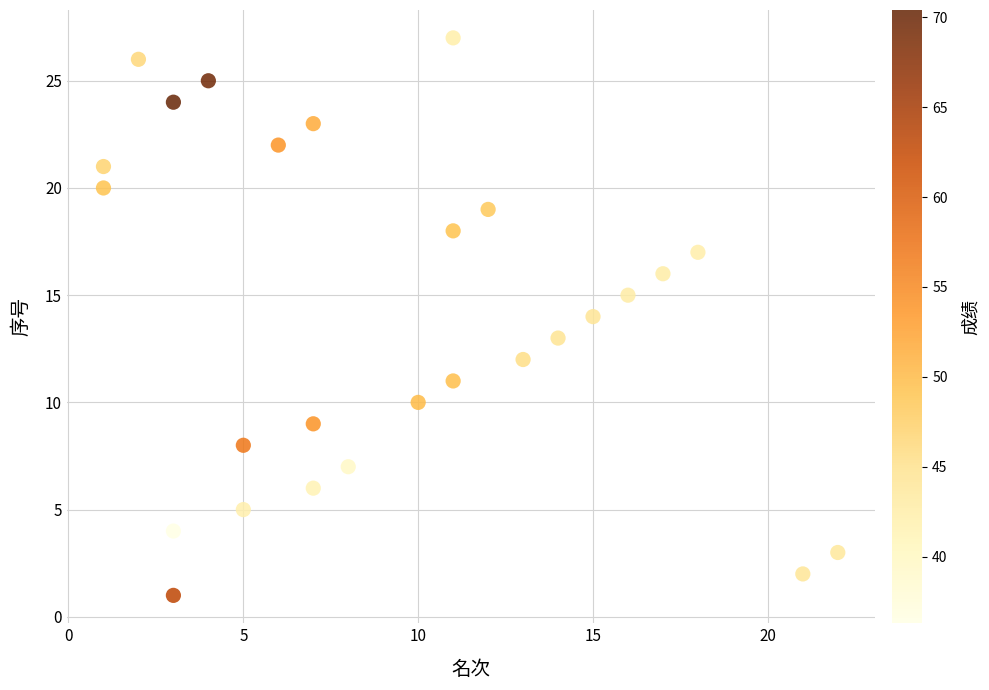

What is the range of X values (max minus min)?

21